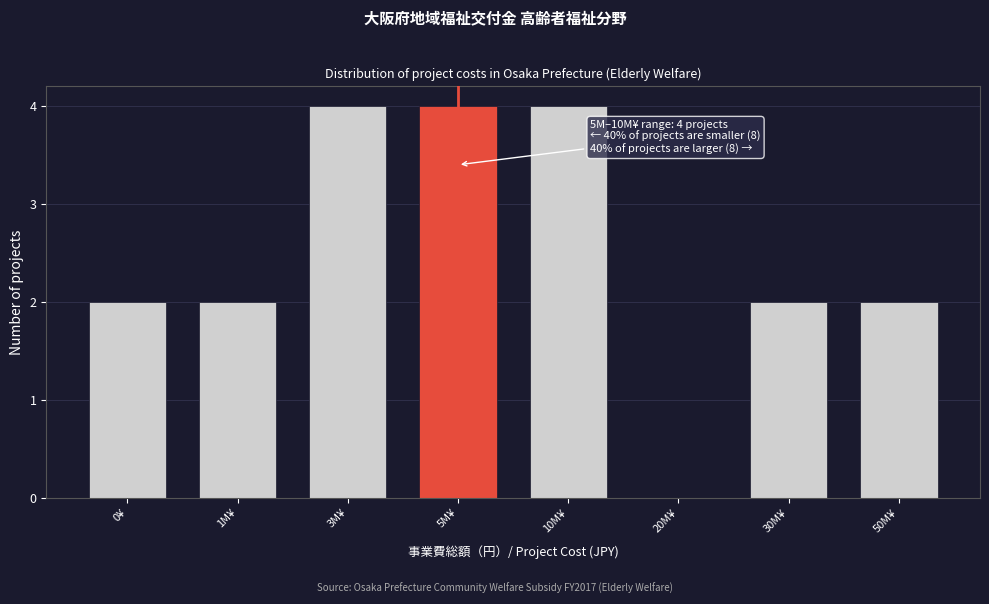

Reading left to right, list all the values displayed in this chart.

0¥=2	1M¥=2	3M¥=4	5M¥=4	10M¥=4	20M¥=0	30M¥=2	50M¥=2